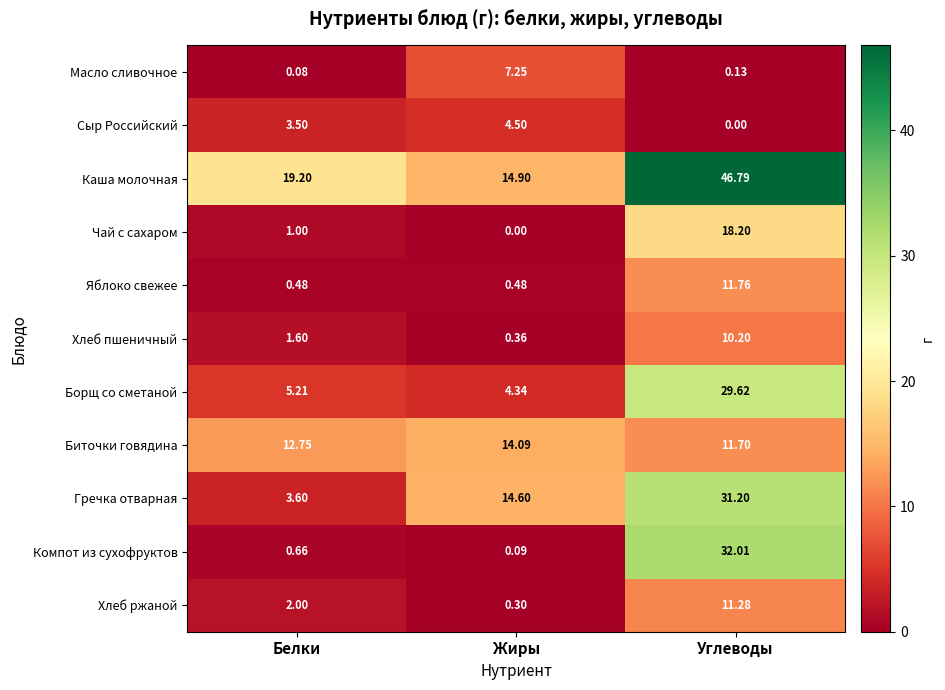

Which series has the largest range (max minus min)?

Компот из сухофруктов